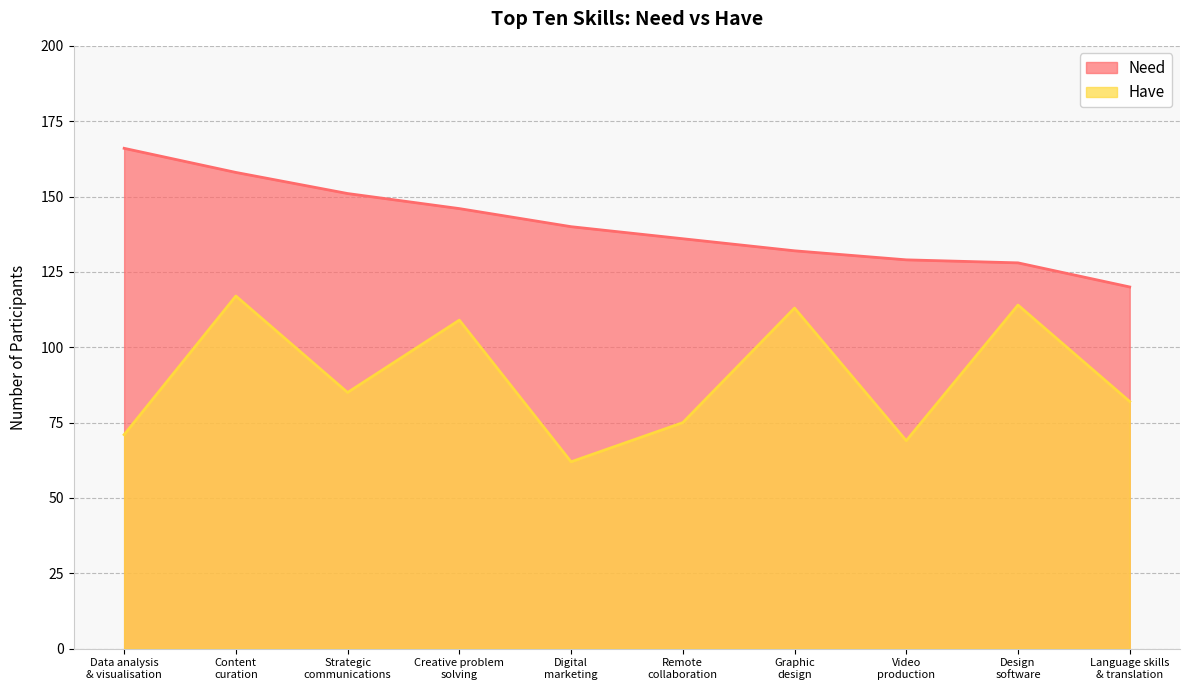

At how many categories does at least one series exceed 75?

10